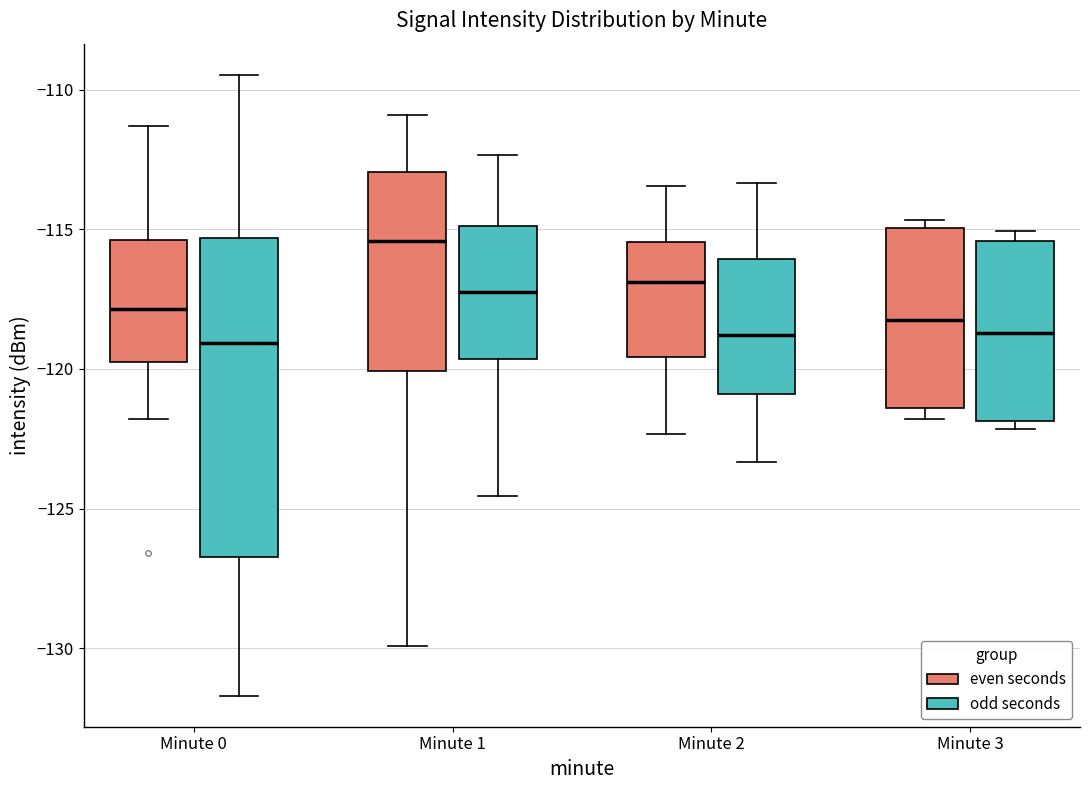

Reading left to right, read every box against the y-axis: the position of its median line, the range the box covers, and the ends of its whiskers. The values are not printed on the chart, so give them approximately, as read against the axis.

Minute 0 (even seconds): median -118.0, box -120.0 to -115.5, whiskers -122.0 to -111.5
Minute 0 (odd seconds): median -119.0, box -126.5 to -115.5, whiskers -131.5 to -109.5
Minute 1 (even seconds): median -115.5, box -120.0 to -113.0, whiskers -130.0 to -111.0
Minute 1 (odd seconds): median -117.0, box -119.5 to -115.0, whiskers -124.5 to -112.5
Minute 2 (even seconds): median -117.0, box -119.5 to -115.5, whiskers -122.5 to -113.5
Minute 2 (odd seconds): median -119.0, box -121.0 to -116.0, whiskers -123.5 to -113.5
Minute 3 (even seconds): median -118.0, box -121.5 to -115.0, whiskers -122.0 to -114.5
Minute 3 (odd seconds): median -118.5, box -122.0 to -115.5, whiskers -122.0 (just below the box's lower edge) to -115.0